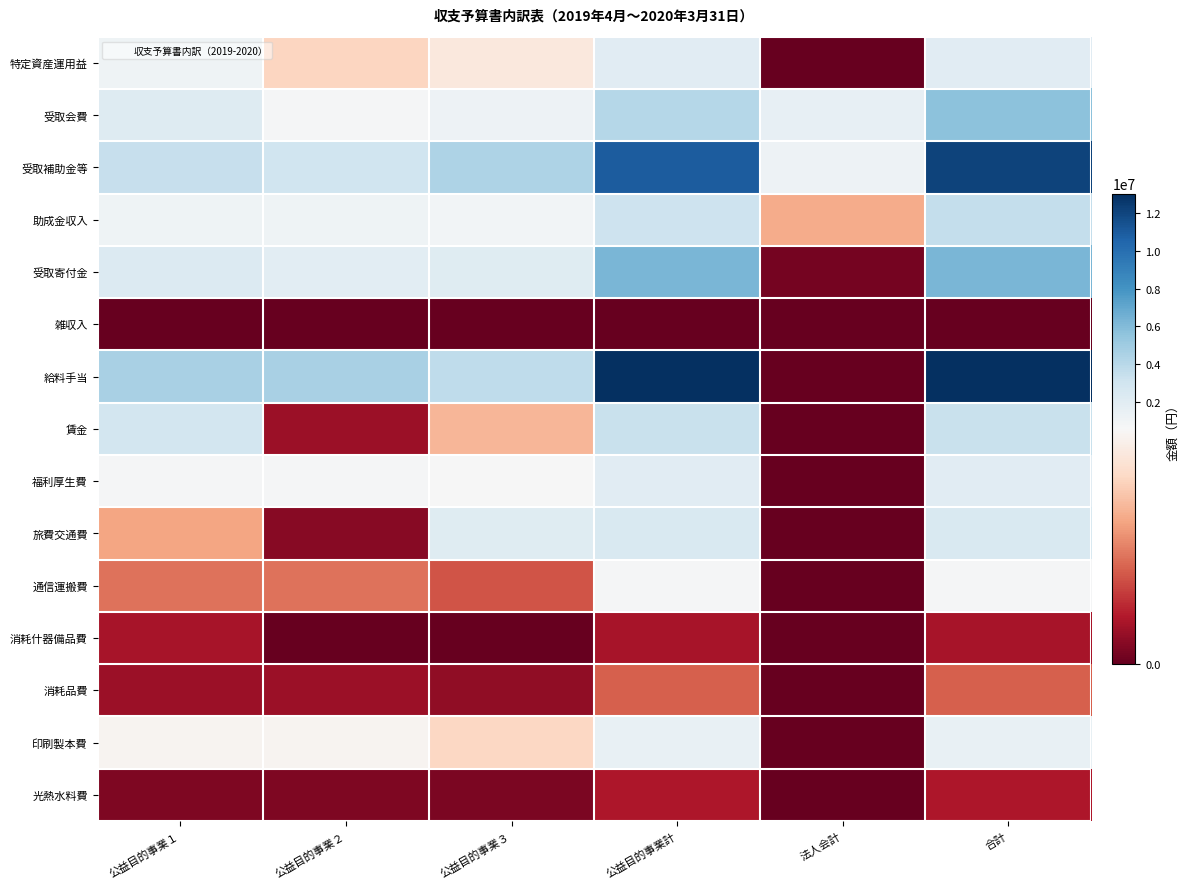

At which category is the sum across all series the highest?

合計